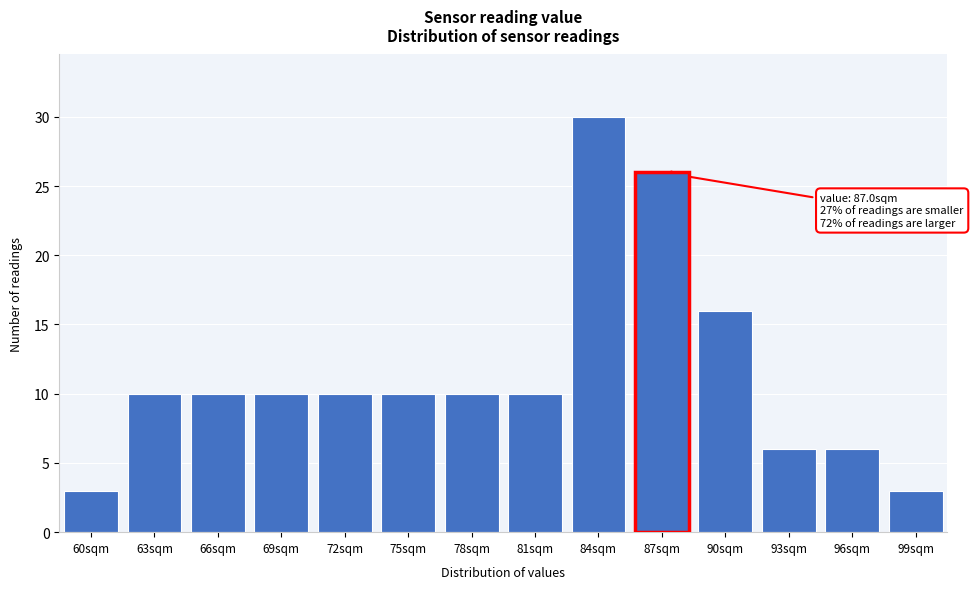

Reading right to left, extract all data points from this chart.

99sqm=3	96sqm=6	93sqm=6	90sqm=16	84sqm=30	81sqm=10	78sqm=10	75sqm=10	72sqm=10	69sqm=10	66sqm=10	63sqm=10	60sqm=3